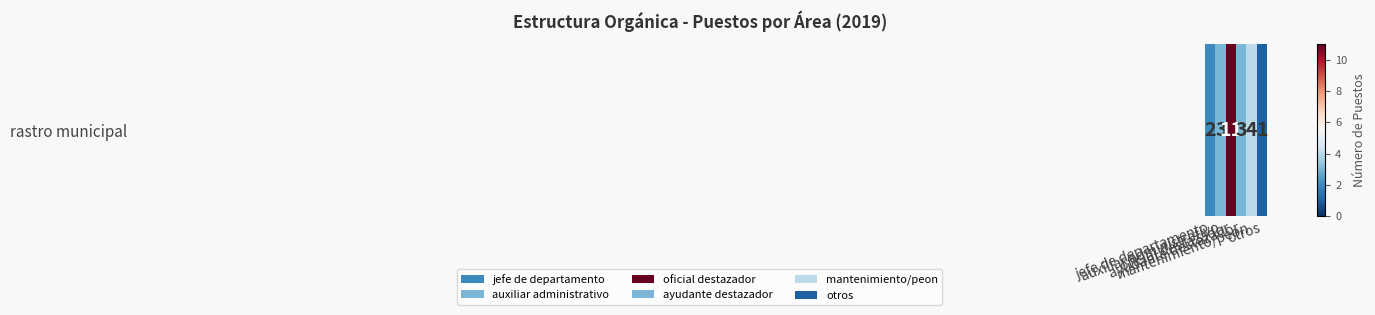

What is the average value?

4